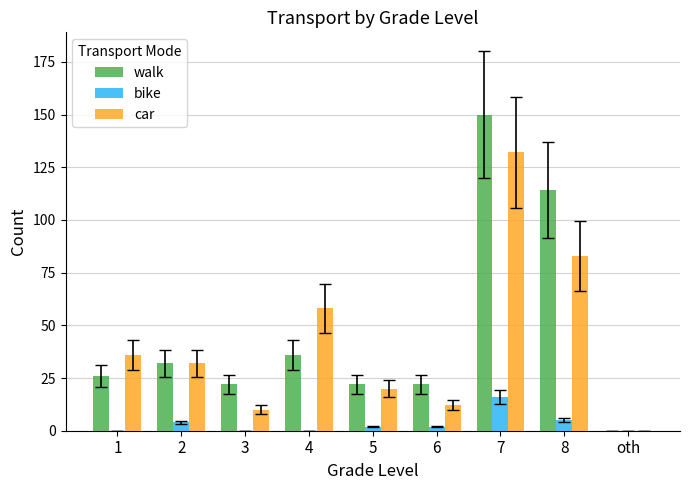

How many categories are shown in the chart?

9